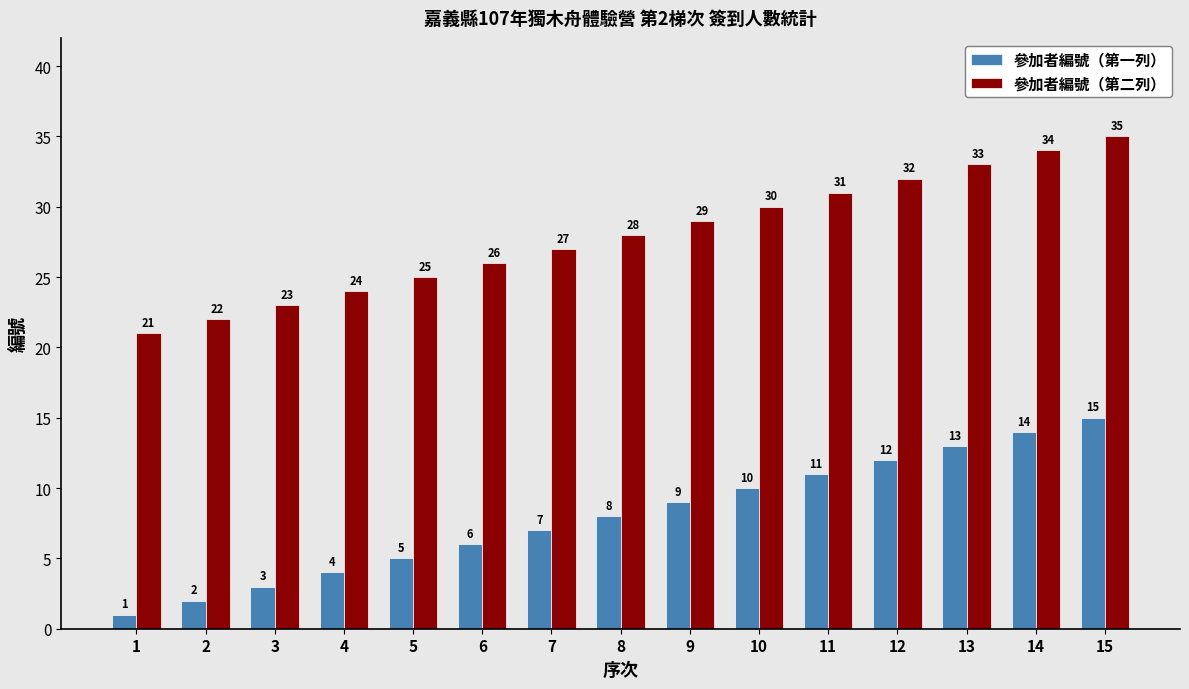

Where is 參加者編號（第一列） nearest to the value 8?

8